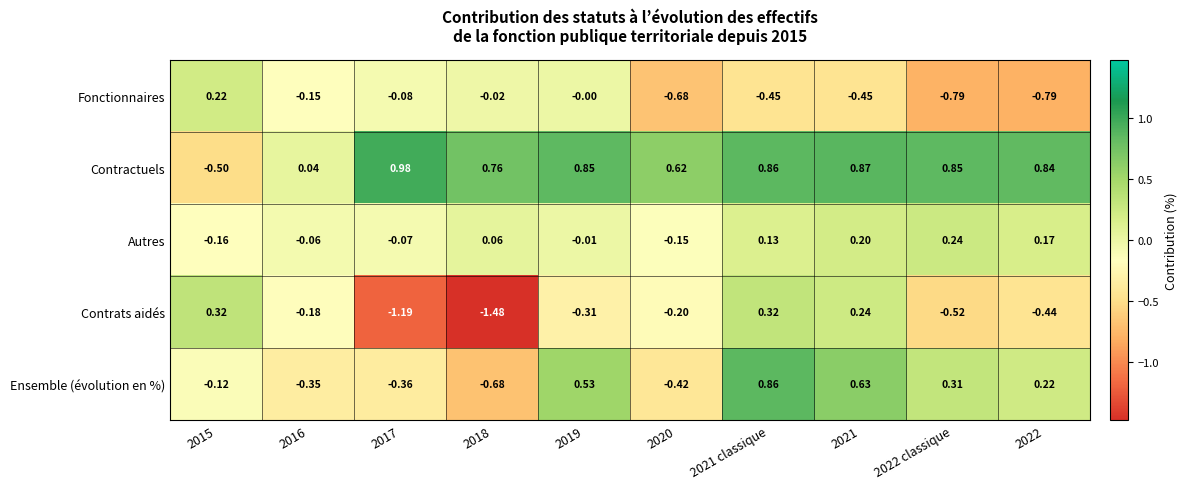

Rank the series at 2015 from highest to lowest value.

Contrats aidés, Fonctionnaires, Ensemble (évolution en %), Autres, Contractuels